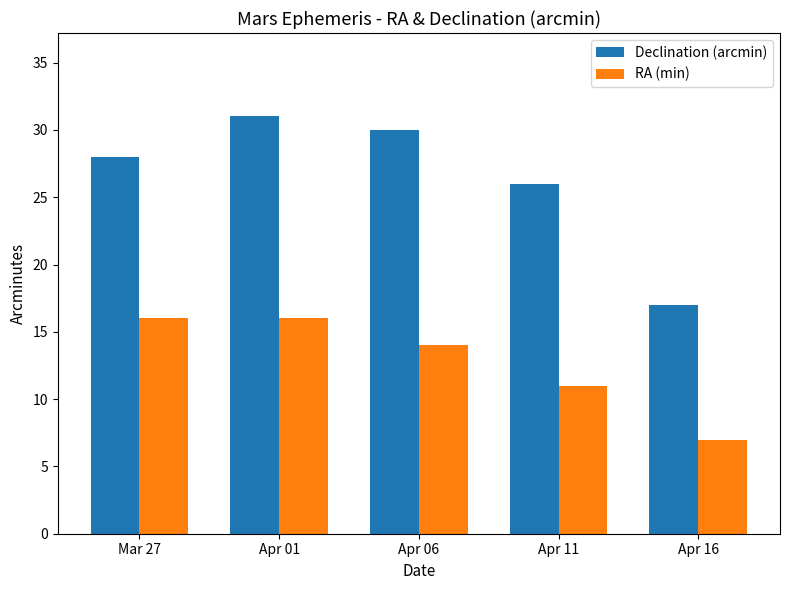

How many data points does each series have?

5